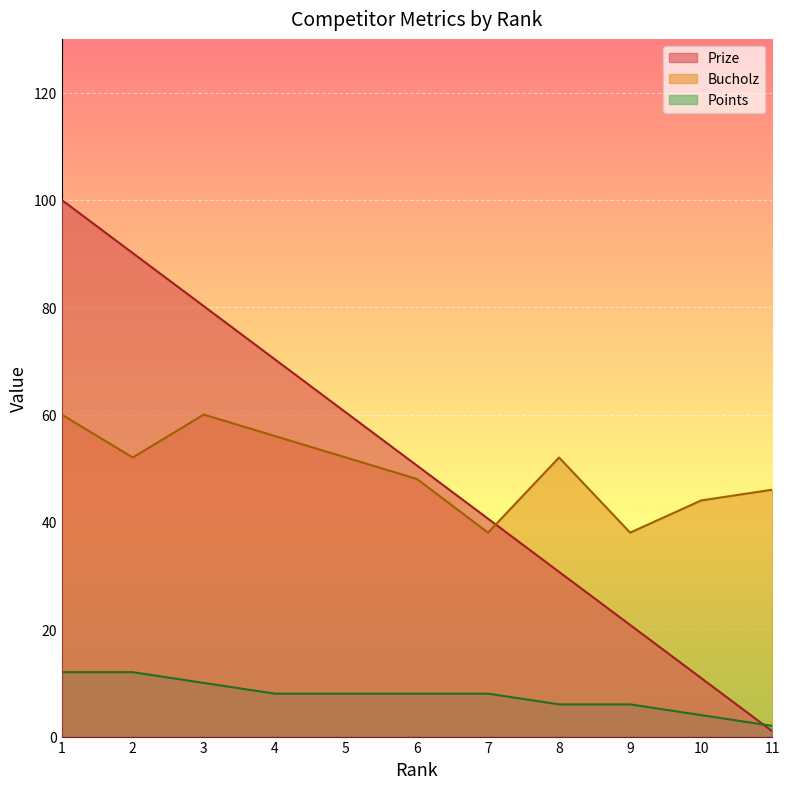

What is the smallest value displayed?

1.0